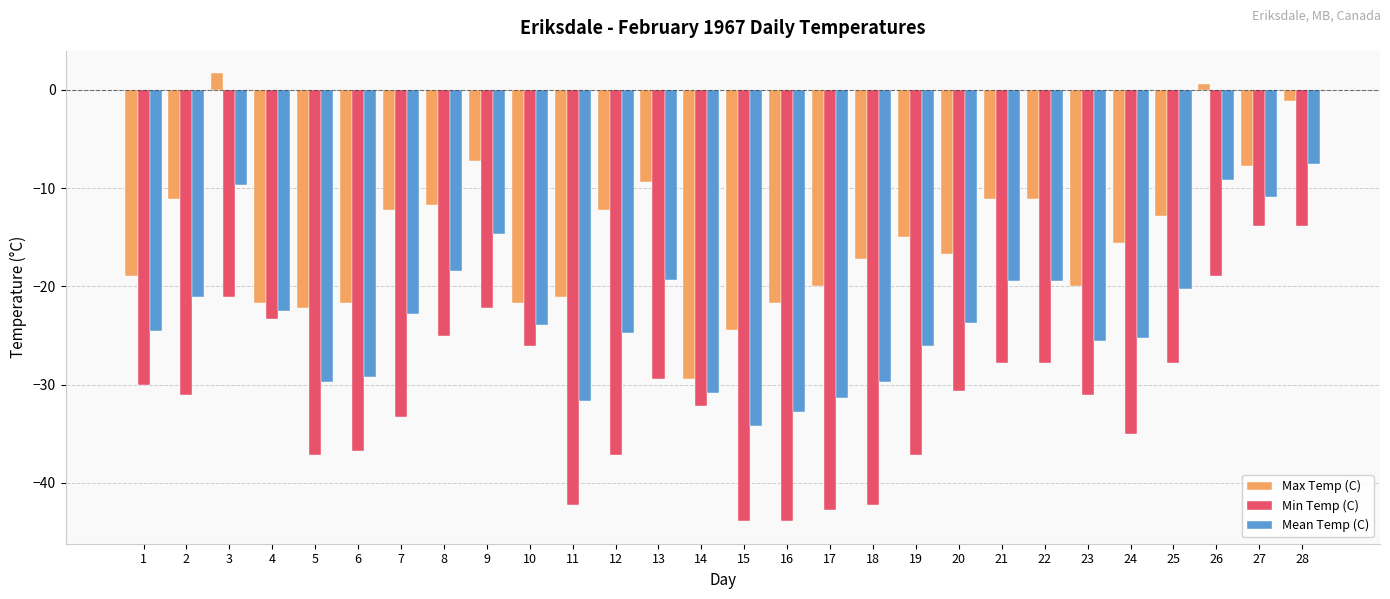

List the series in order of their peak value, lowest first.

Min Temp (C), Mean Temp (C), Max Temp (C)